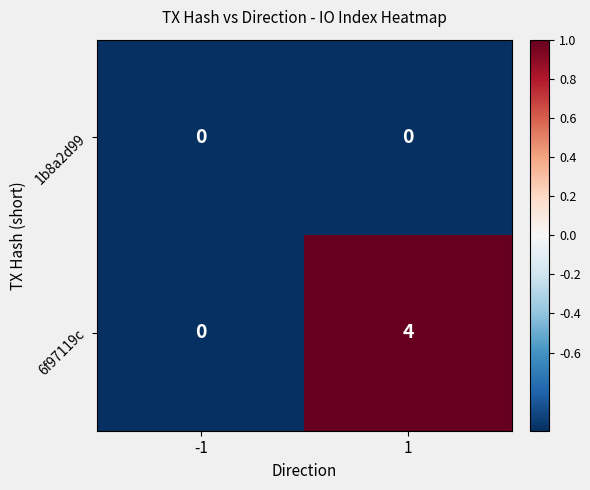

At which category is the sum across all series the highest?

1